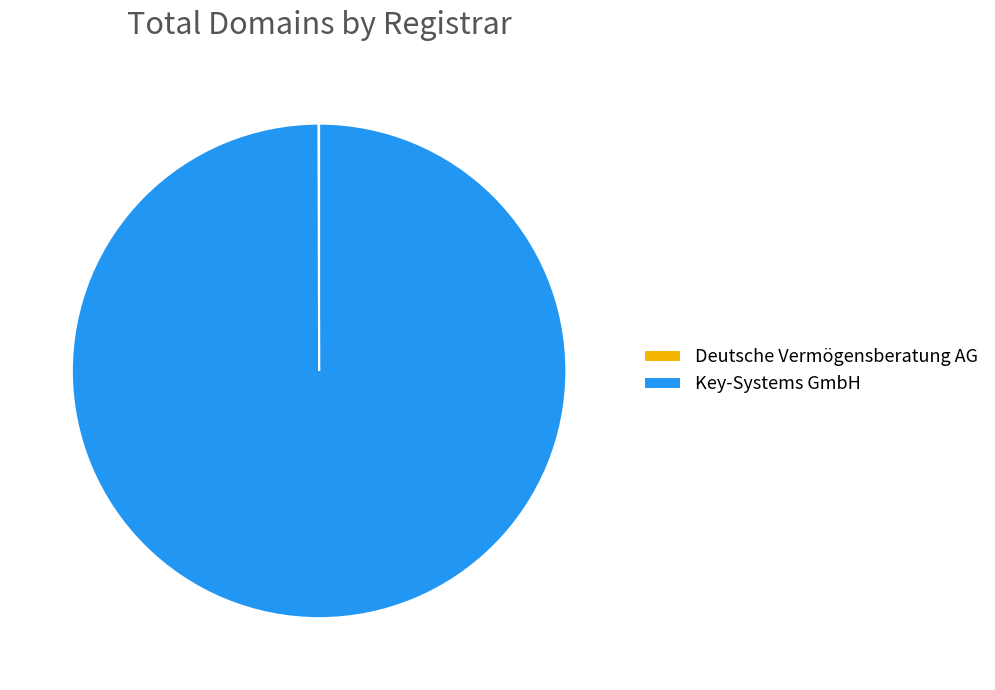

The Key-Systems GmbH slice represents 100% of the pie. True or false?

True